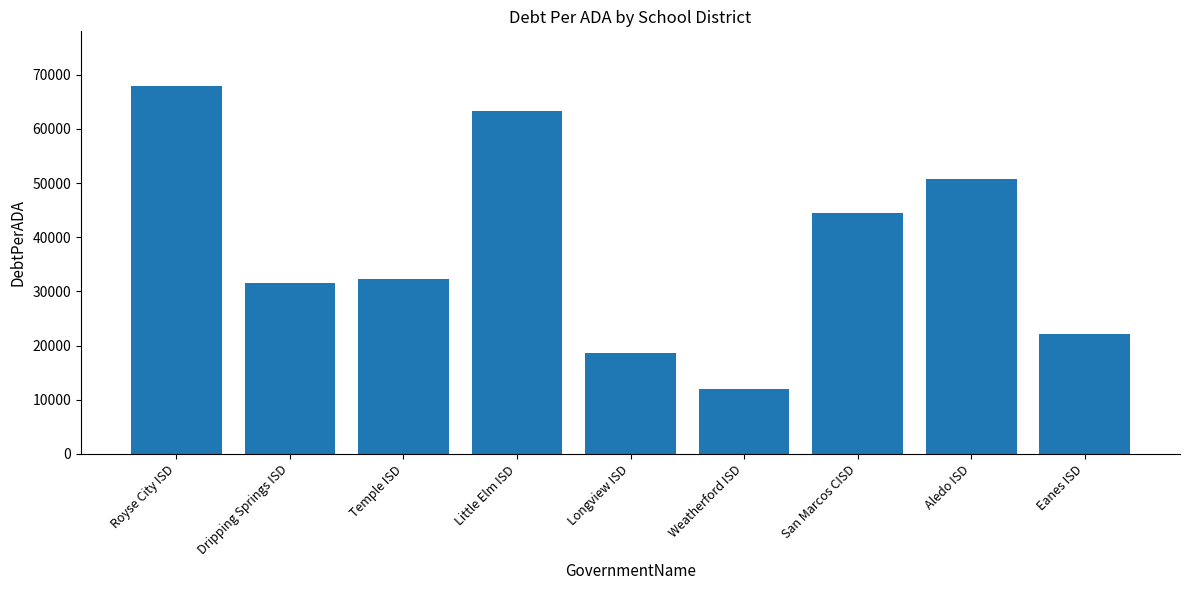

What is the difference between the values at Aledo ISD and Eanes ISD?

28710.2